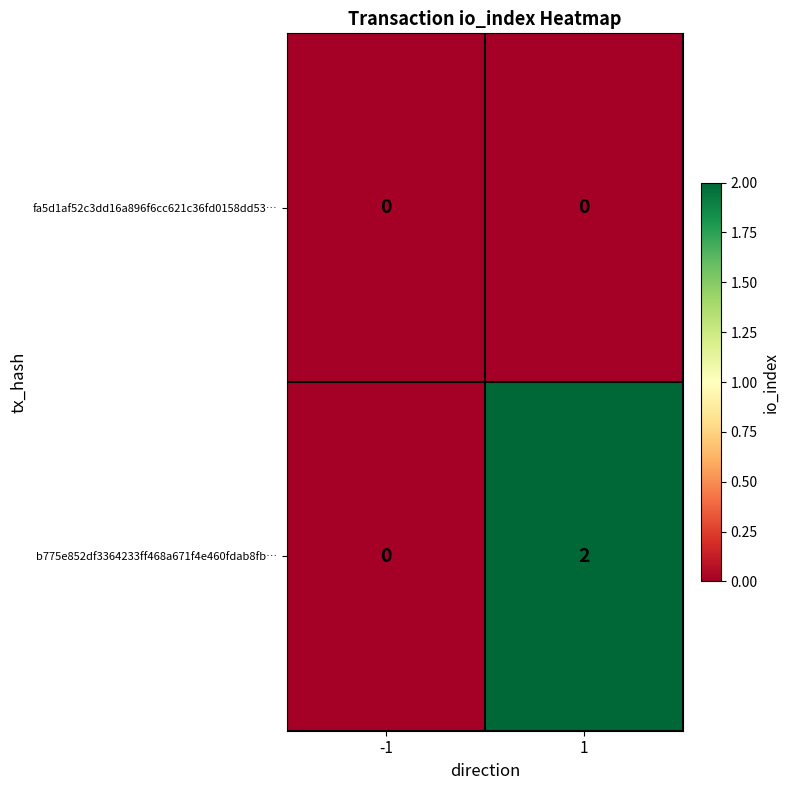

List the series in order of their peak value, lowest first.

fa5d1af52c3dd16a896f6cc621c36fd0158dd53…, b775e852df3364233ff468a671f4e460fdab8fb…